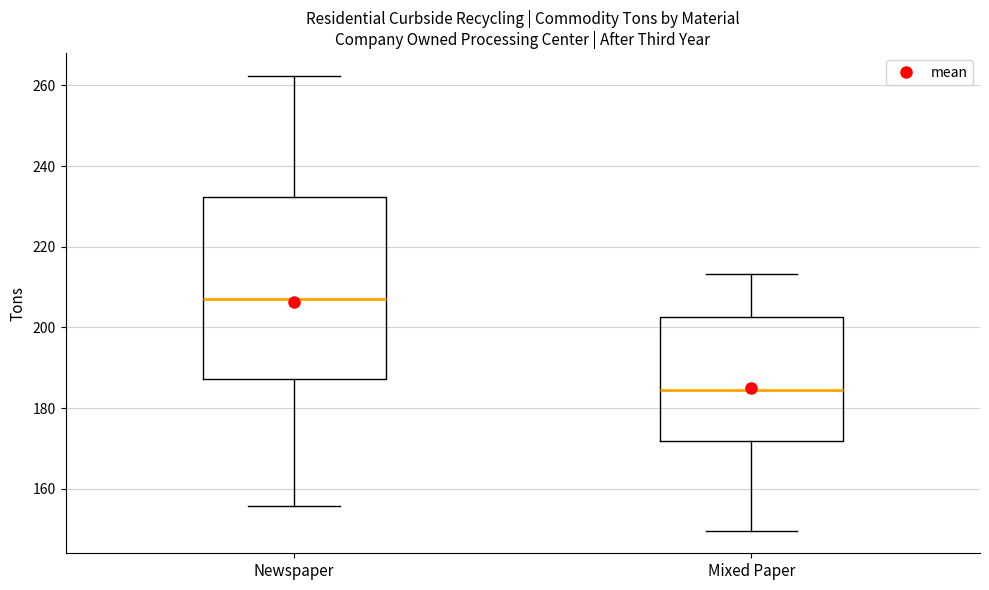

Reading left to right, transcribe this box plot: for each box, give where its median line is, the range the box spans, and where its two whiskers end, as read against the y-axis. The values are not printed on the chart, so give them approximately, as read against the axis.

Newspaper: median 206, box 188 to 232, whiskers 156 to 262
Mixed Paper: median 184, box 172 to 202, whiskers 150 to 214